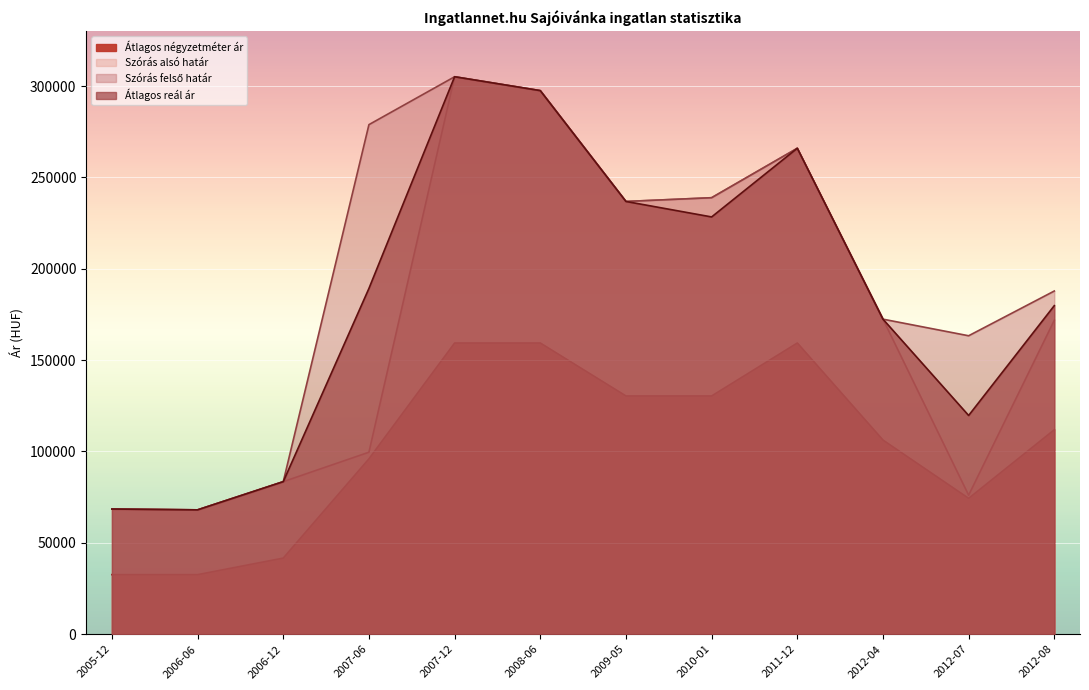

How many lines are shown in the chart?

4